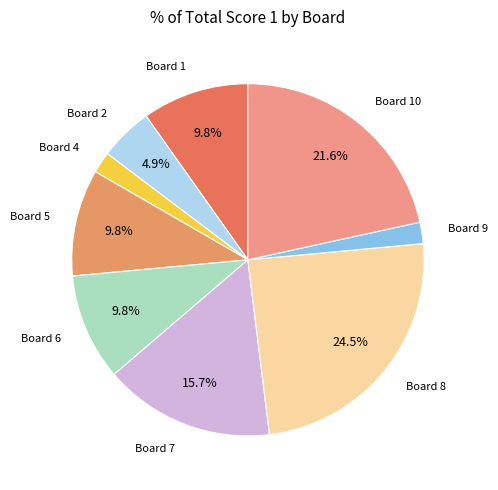

How many slices are in this pie chart?

9